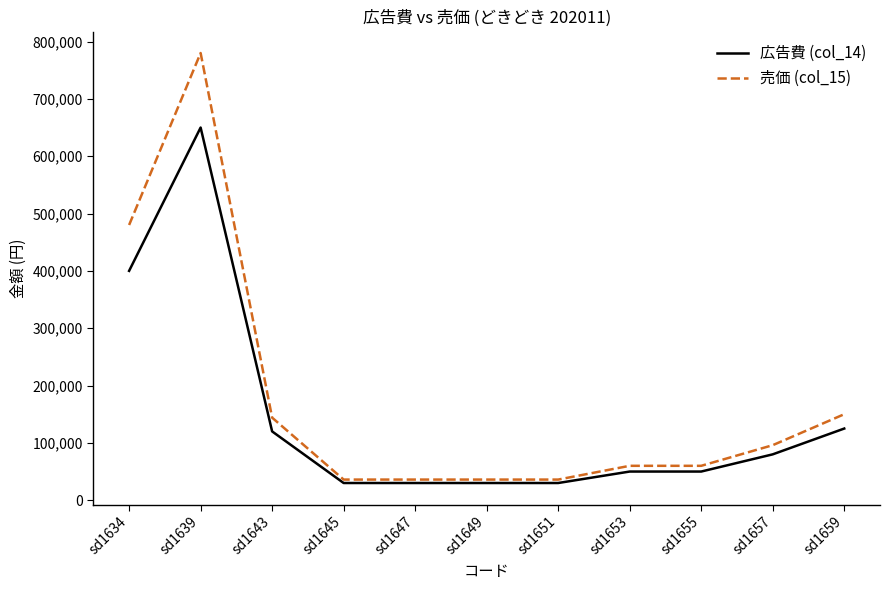

What is the difference between the maximum and minimum values in the 広告費 (col_14) series?

620000